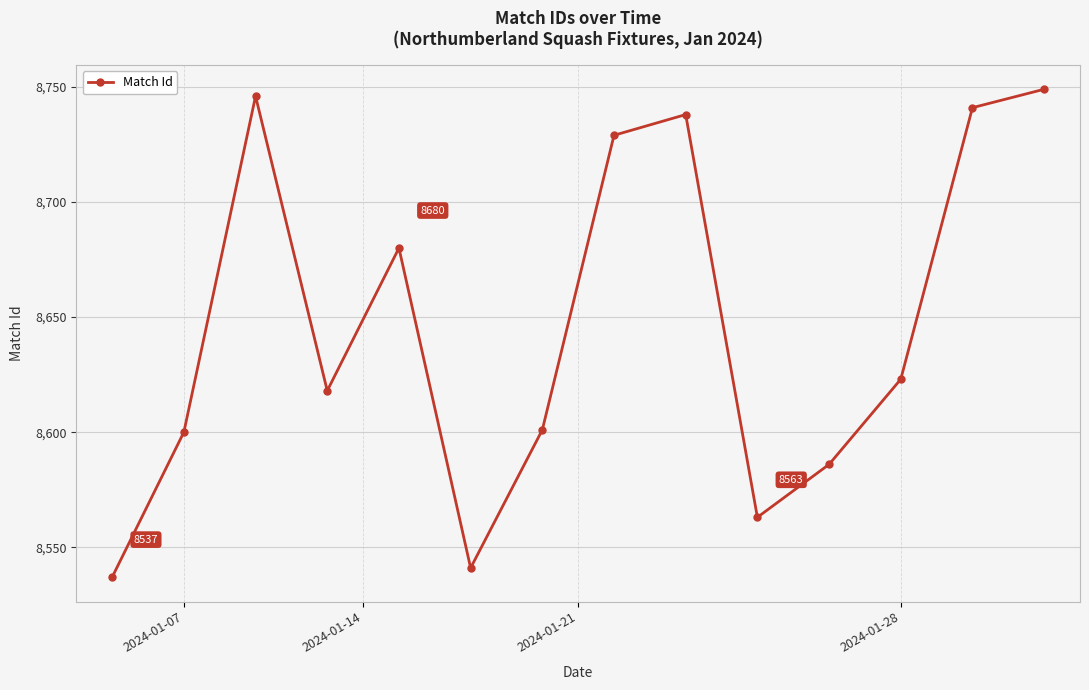

Reading left to right, extract all data points from this chart.

8537	8600	8746	8618	8680	8541	8601	8729	8738	8563	8586	8623	8741	8749